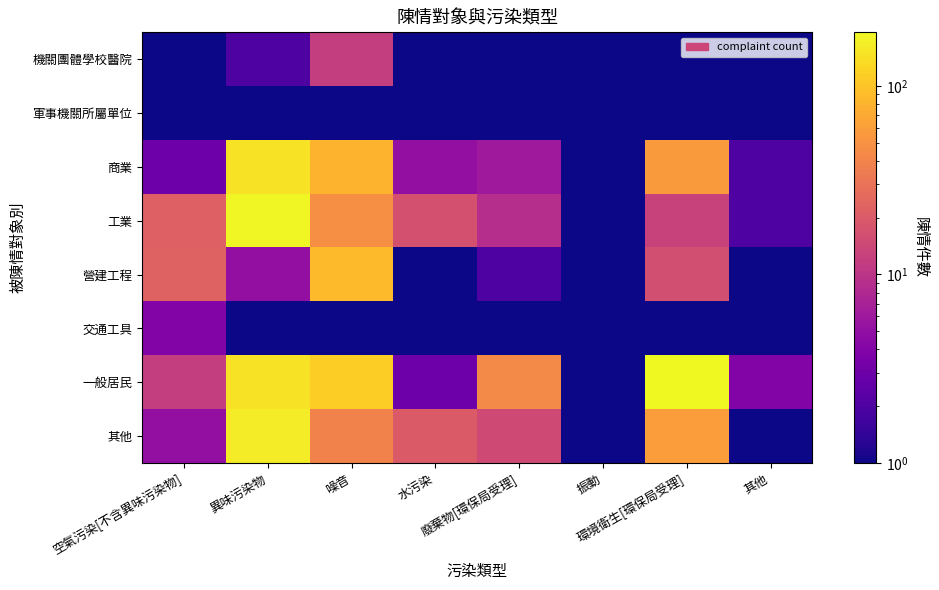

List the series in order of their peak value, lowest first.

軍事機關所屬單位, 交通工具, 機關團體學校醫院, 營建工程, 商業, 其他, 工業, 一般居民